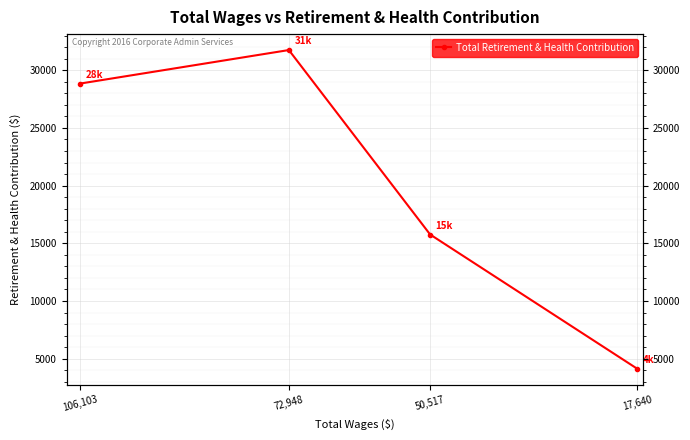

Reading left to right, list all the values displayed in this chart.

106,103=28839	72,948=31745	50,517=15762	17,640=4132